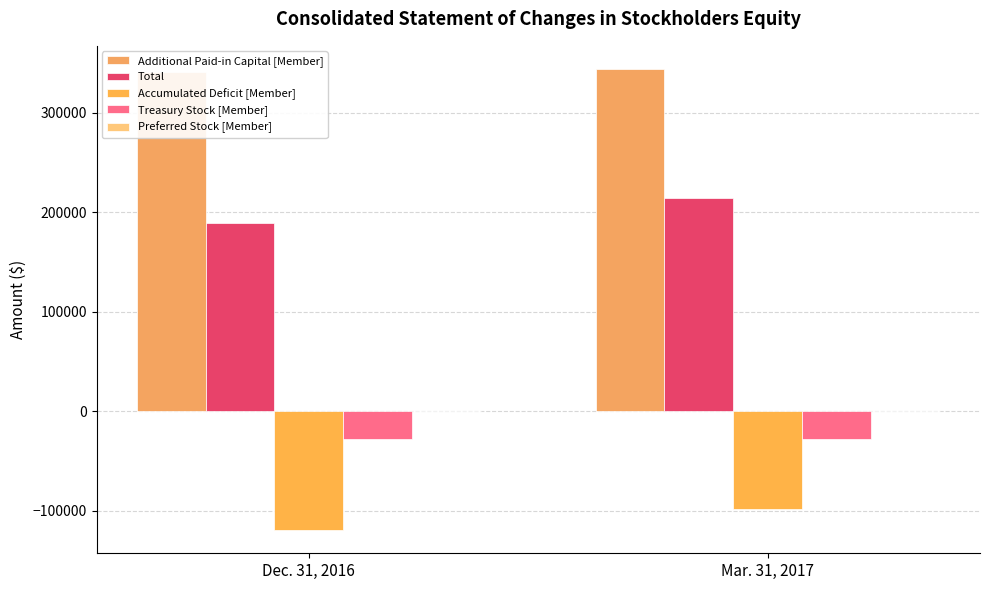

What position from the left is Dec. 31, 2016?

1